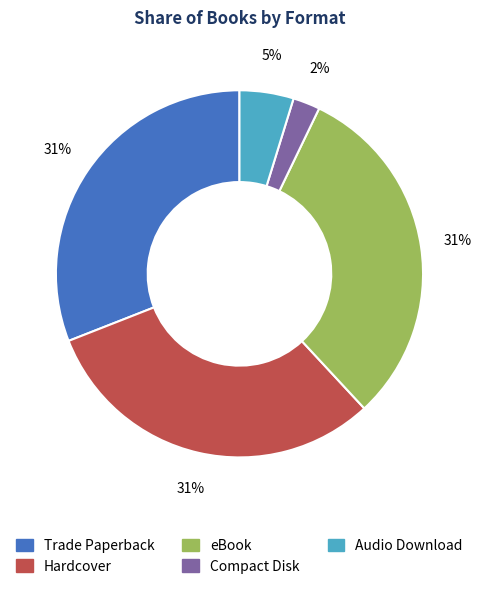

Approximately how many times larger is the value at eBook compared to Hardcover?

1.0